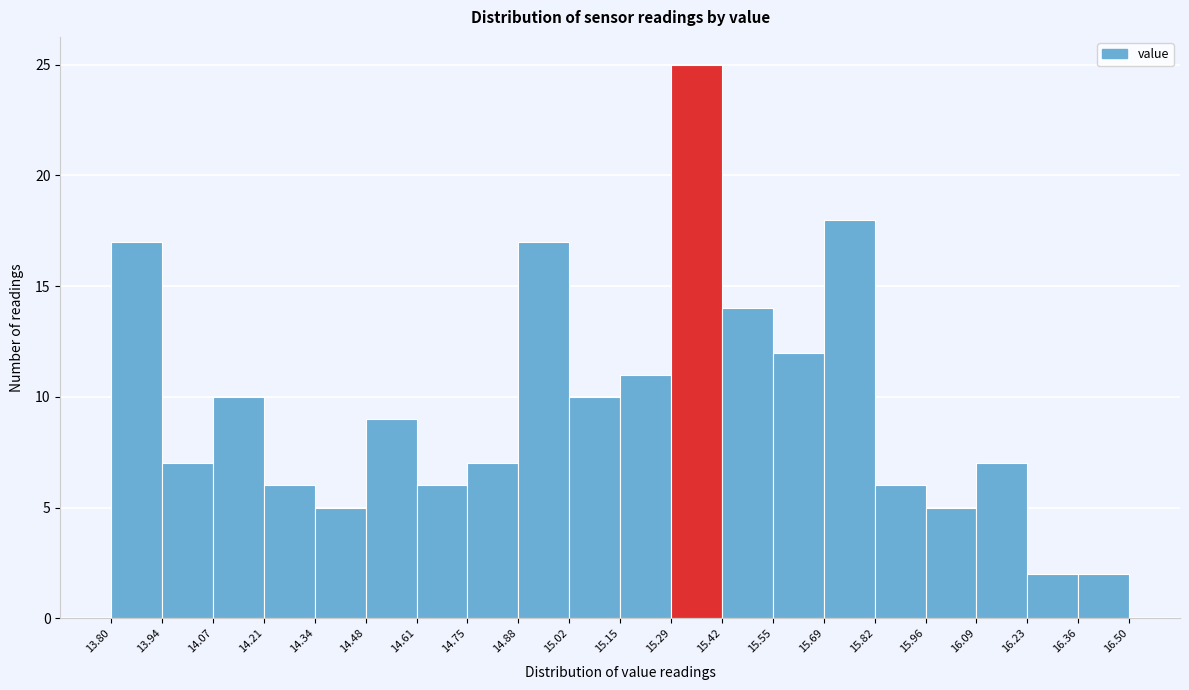

What is the height of the bar covering 14.75 to 14.88 on the x-axis? The values are not printed on the chart, so give them approximately, as read against the axis.

7